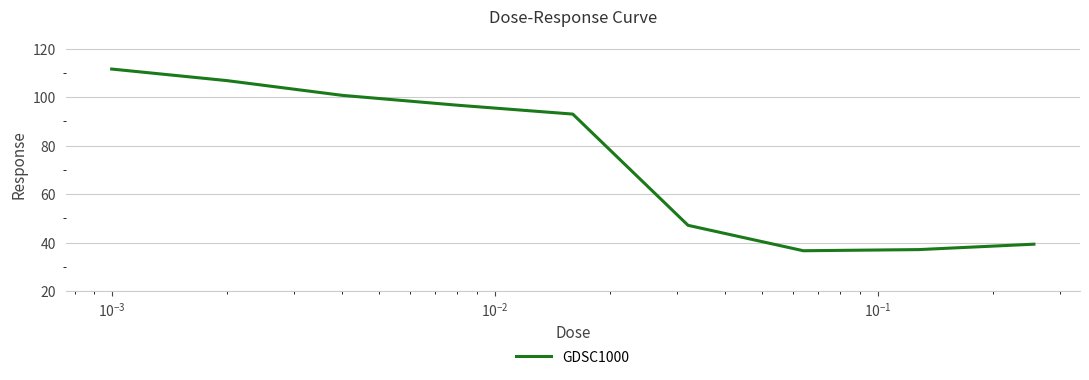

What is the maximum value shown in the chart?

111.6